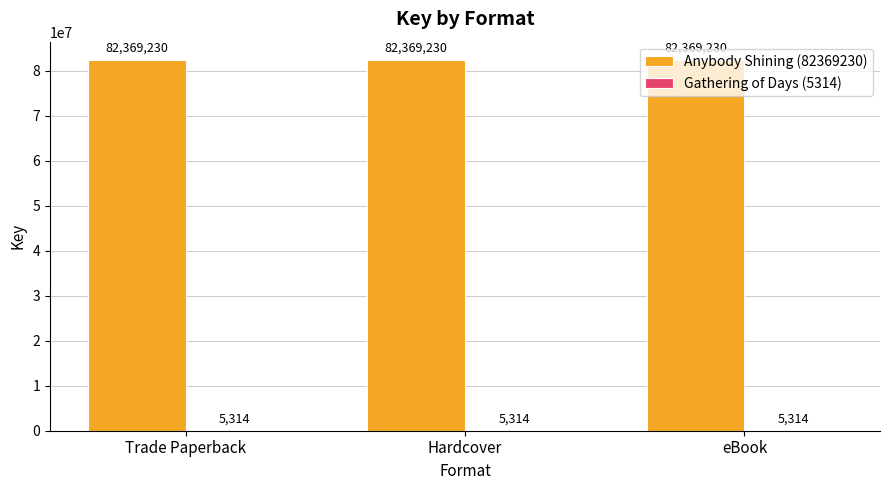

What is the approximate value of Anybody Shining (82369230) at Trade Paperback?

82369230